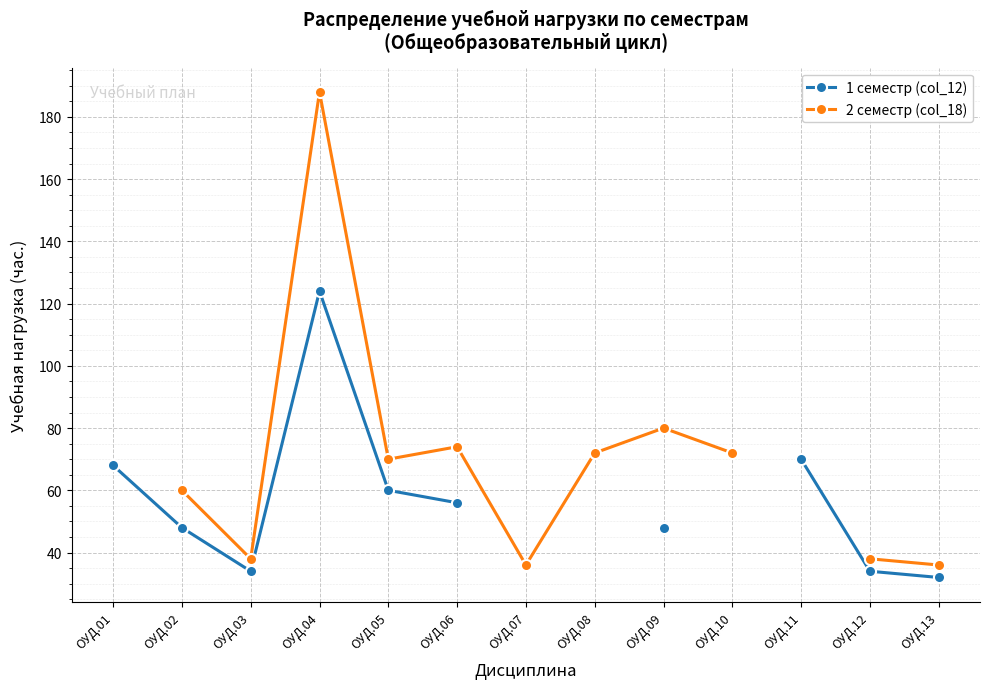

What is the total value across all series at ОУД.05?

130.0